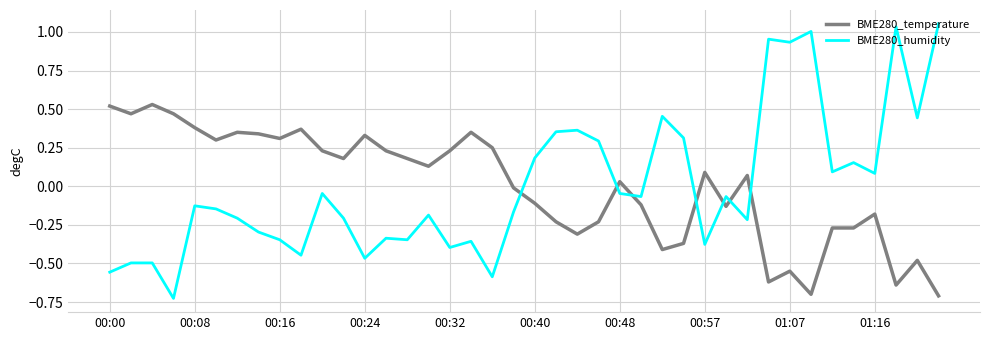

List the series in order of their peak value, highest first.

BME280_humidity, BME280_temperature